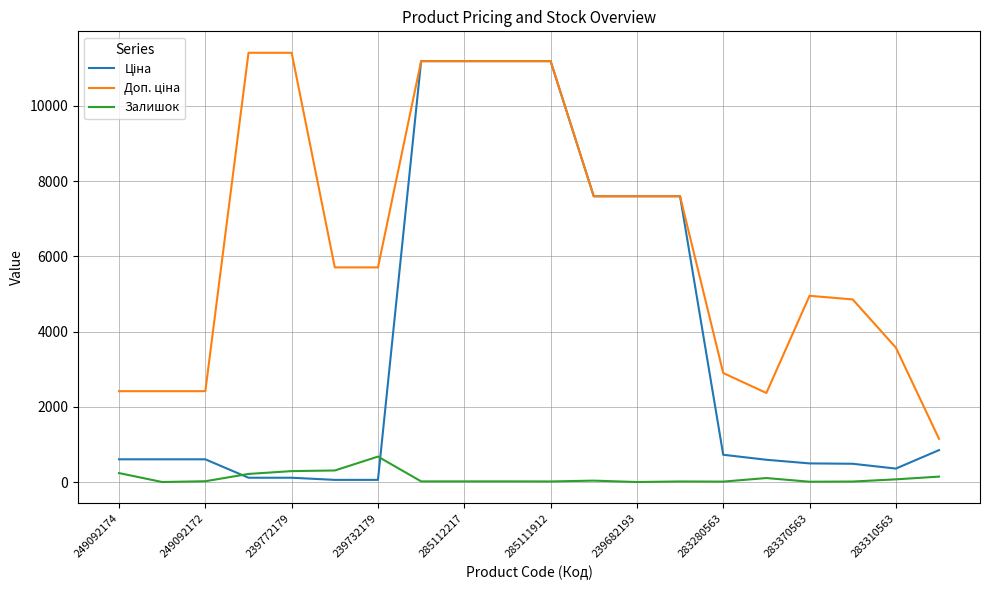

What is the value of the Доп. ціна point at the 8th from the left?

11188.2